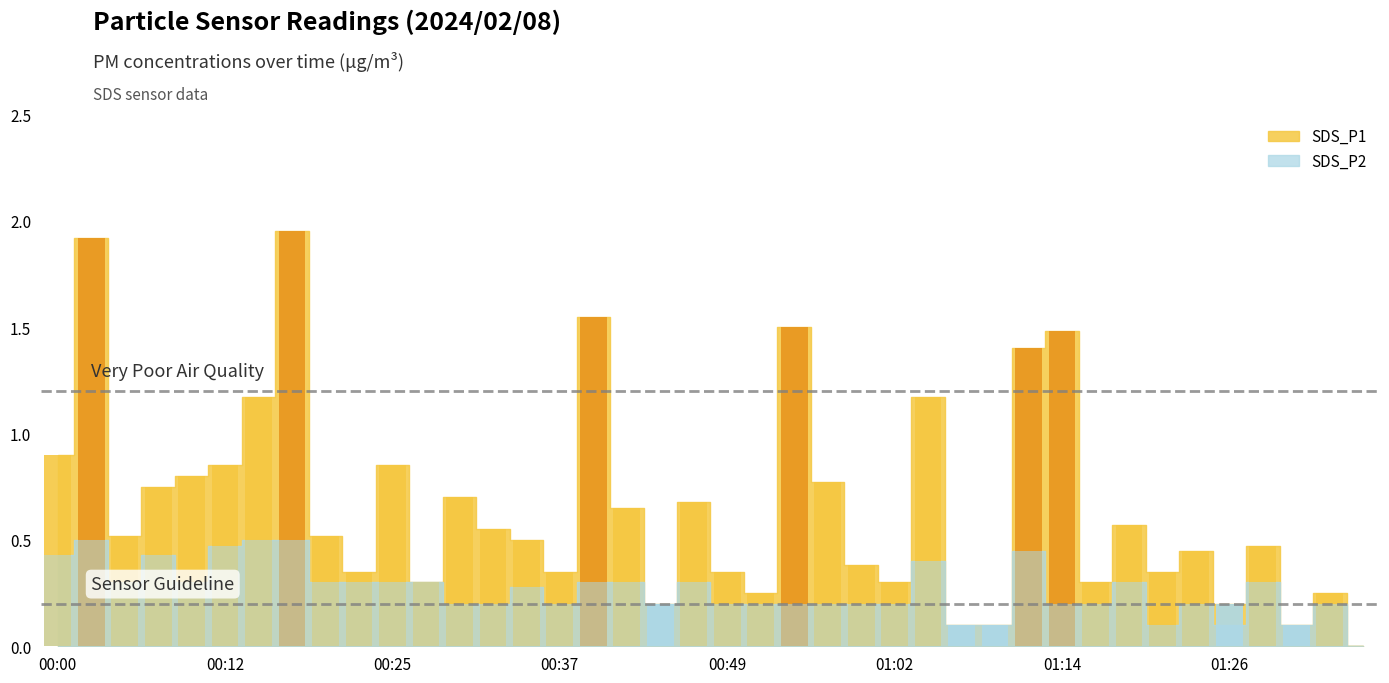

Are the bars horizontal?

No